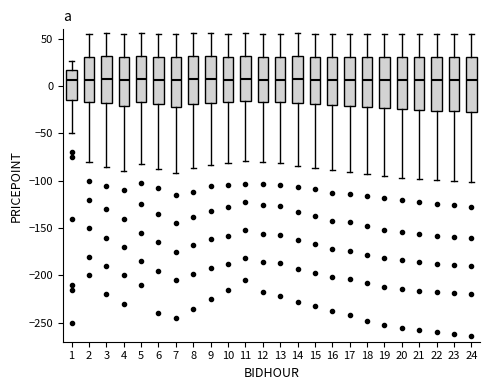

Reading left to right, transcribe this box plot: for each box, give where its median line is, the range the box spans, and where its two whiskers end, as read against the y-axis. The values are not printed on the chart, so give them approximately, as read against the axis.

1: median 5, box -15 to 15, whiskers -50 to 25
2: median 5, box -15 to 30, whiskers -80 to 55
3: median 10, box -20 to 30, whiskers -85 to 55
4: median 5, box -20 to 30, whiskers -90 to 55
5: median 10, box -15 to 30, whiskers -80 to 55
6: median 5, box -20 to 30, whiskers -90 to 55
7: median 5, box -20 to 30, whiskers -90 to 55
8: median 10, box -20 to 30, whiskers -85 to 55
9: median 10, box -15 to 30, whiskers -85 to 55
10: median 5, box -15 to 30, whiskers -80 to 55
11: median 10, box -15 to 30, whiskers -80 to 55
12: median 5, box -15 to 30, whiskers -80 to 55
13: median 5, box -15 to 30, whiskers -80 to 55
14: median 10, box -15 to 30, whiskers -85 to 55
15: median 5, box -20 to 30, whiskers -85 to 55
16: median 5, box -20 to 30, whiskers -90 to 55
17: median 5, box -20 to 30, whiskers -90 to 55
18: median 5, box -20 to 30, whiskers -95 to 55
19: median 5, box -25 to 30, whiskers -95 to 55
20: median 5, box -25 to 30, whiskers -95 to 55
21: median 5, box -25 to 30, whiskers -100 to 55
22: median 5, box -25 to 30, whiskers -100 to 55
23: median 5, box -25 to 30, whiskers -100 to 55
24: median 5, box -25 to 30, whiskers -100 to 55